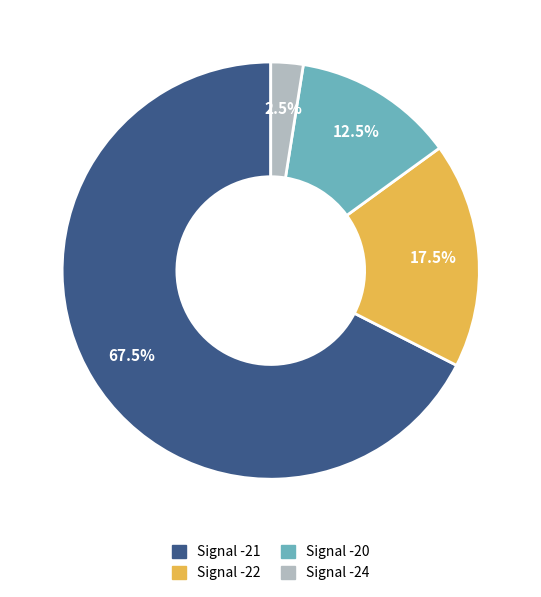

Is there any slice that represents more than half of the pie?

Yes